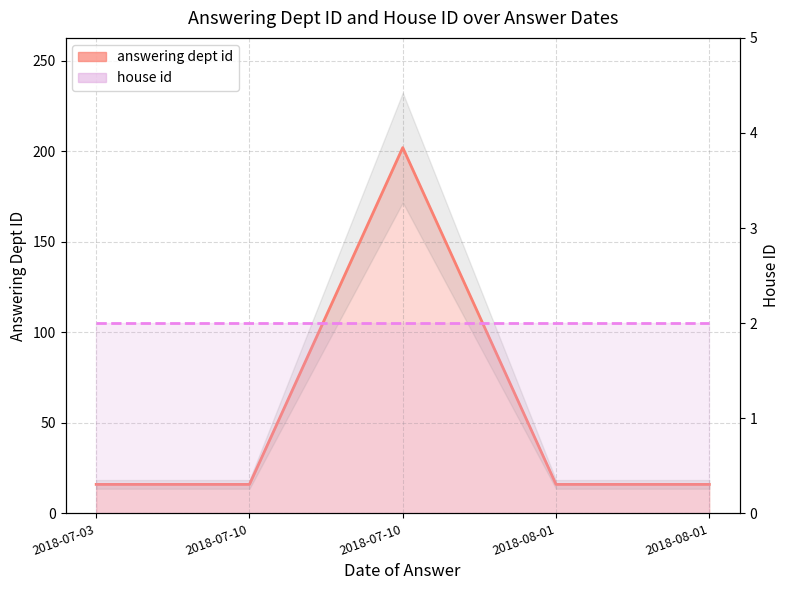

What is the minimum value shown in the chart?

2